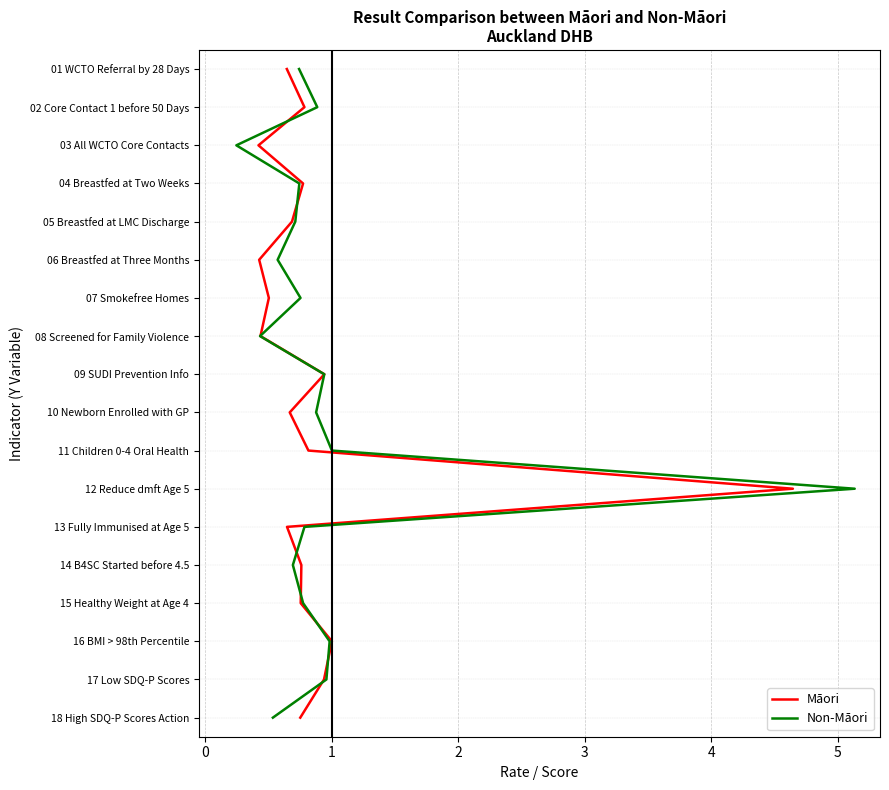

Is this an area chart (filled region under the line)?

No